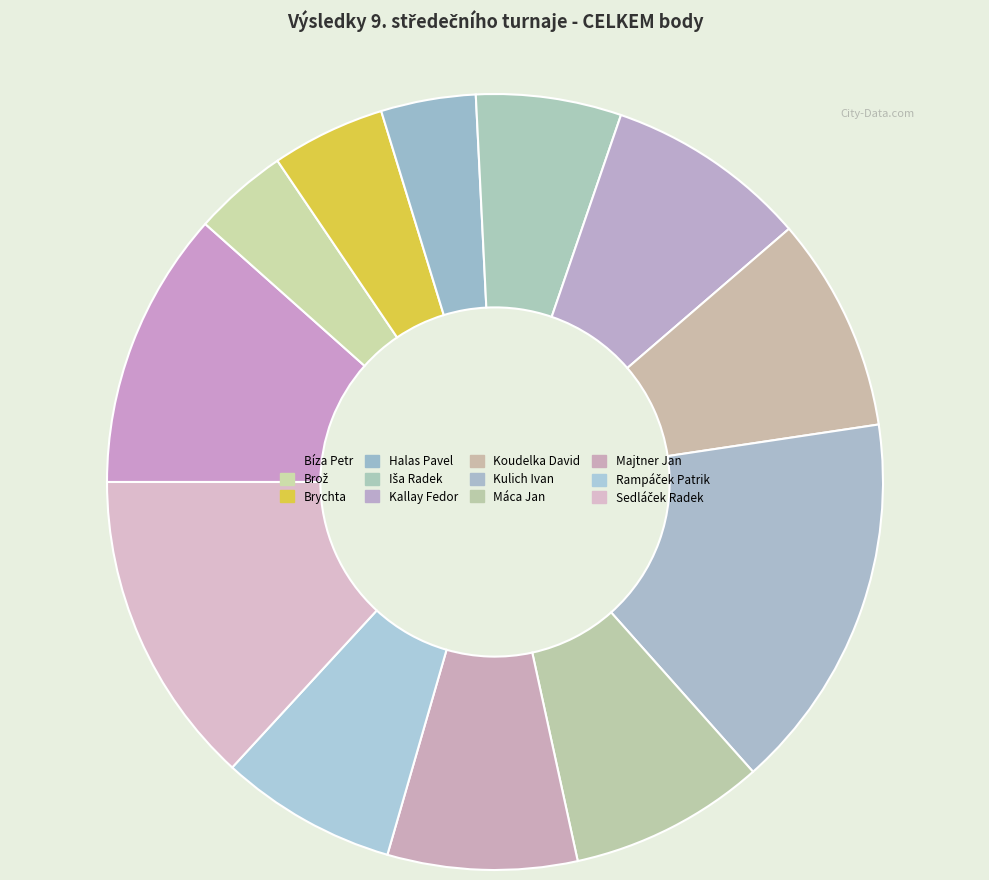

Does Koudelka David represent more than half of the total?

No